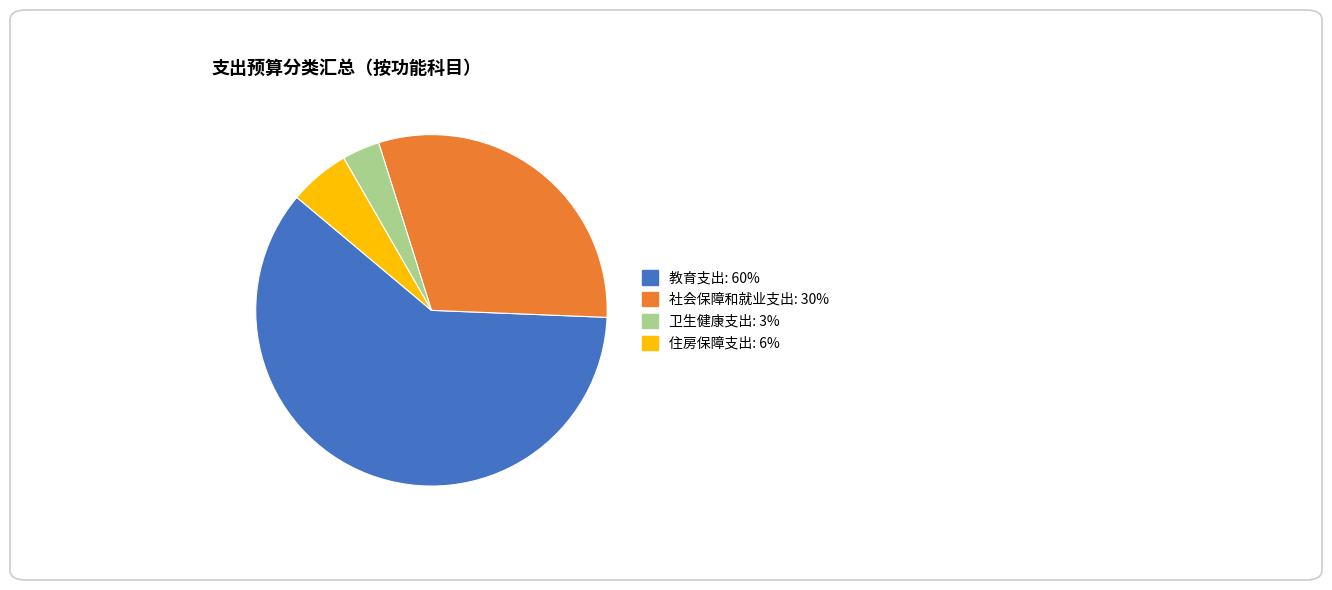

The 社会保障和就业支出 slice represents 30% of the pie. True or false?

True